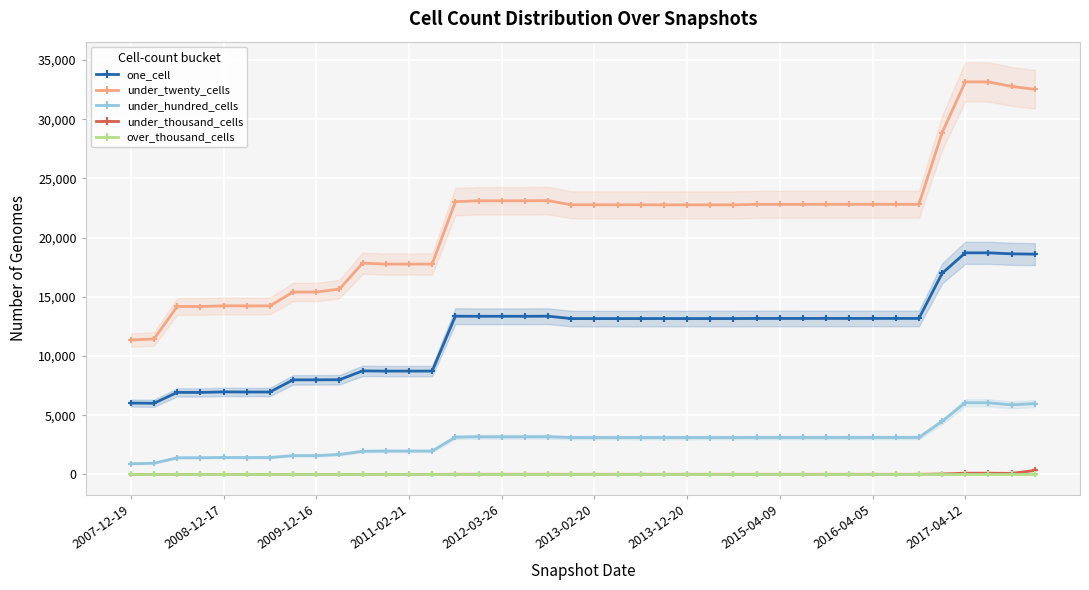

Which series changed the most between 34 and 38?

under_twenty_cells